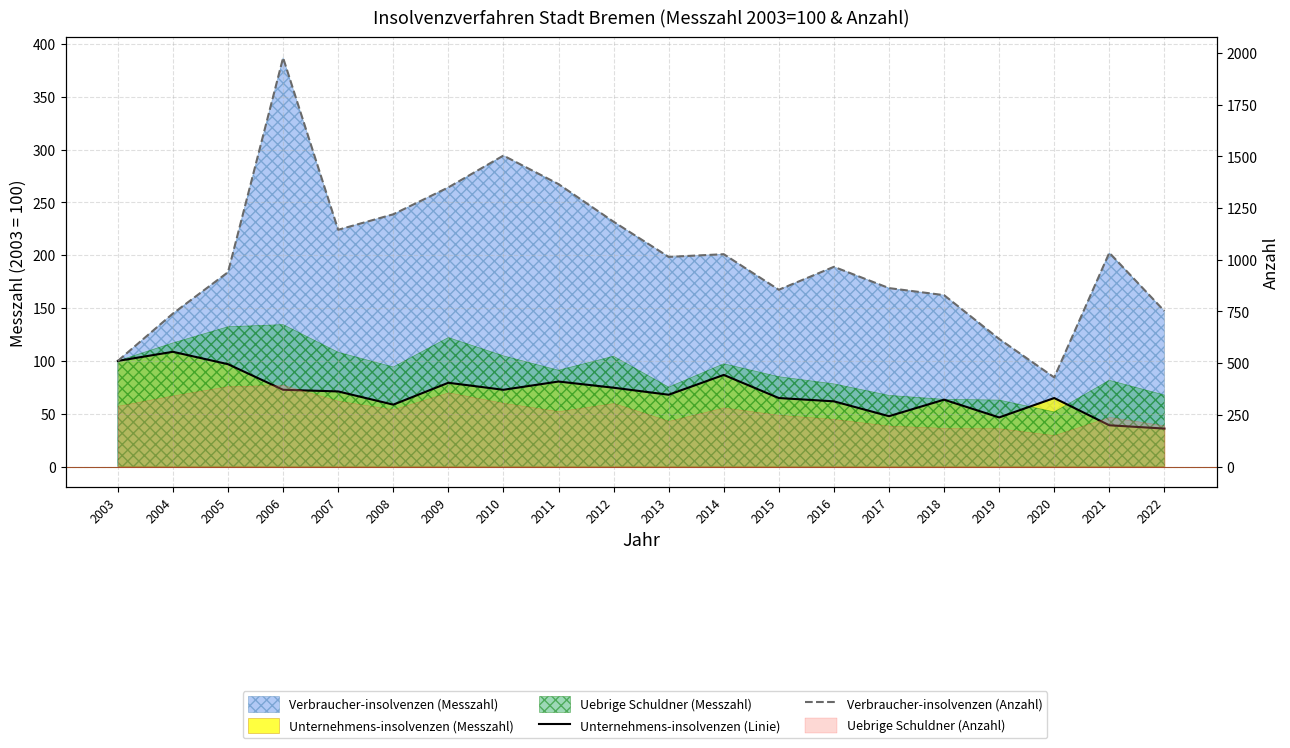

In Unternehmens-insolvenzen (Linie), how many points are lower than both neighbors (excluding endpoints)?

5